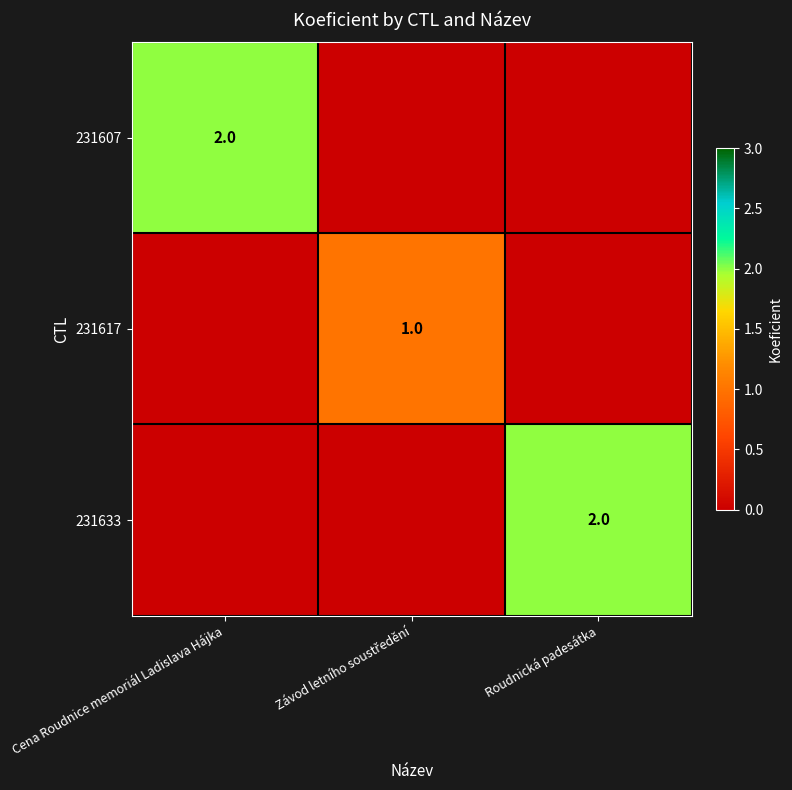

The 231607 series shows 1 at Cena Roudnice memoriál Ladislava Hájka. True or false?

False